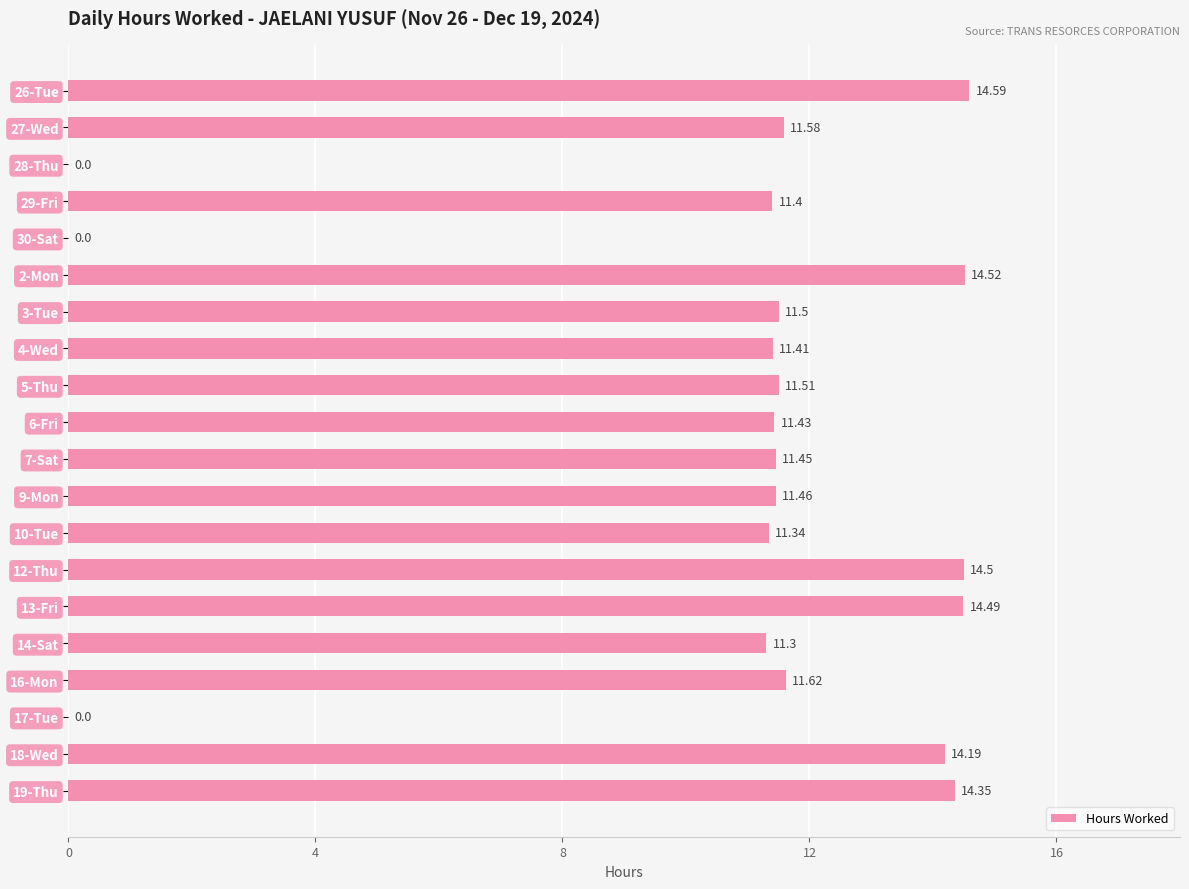

Between 28-Thu and 10-Tue, which is larger?

10-Tue